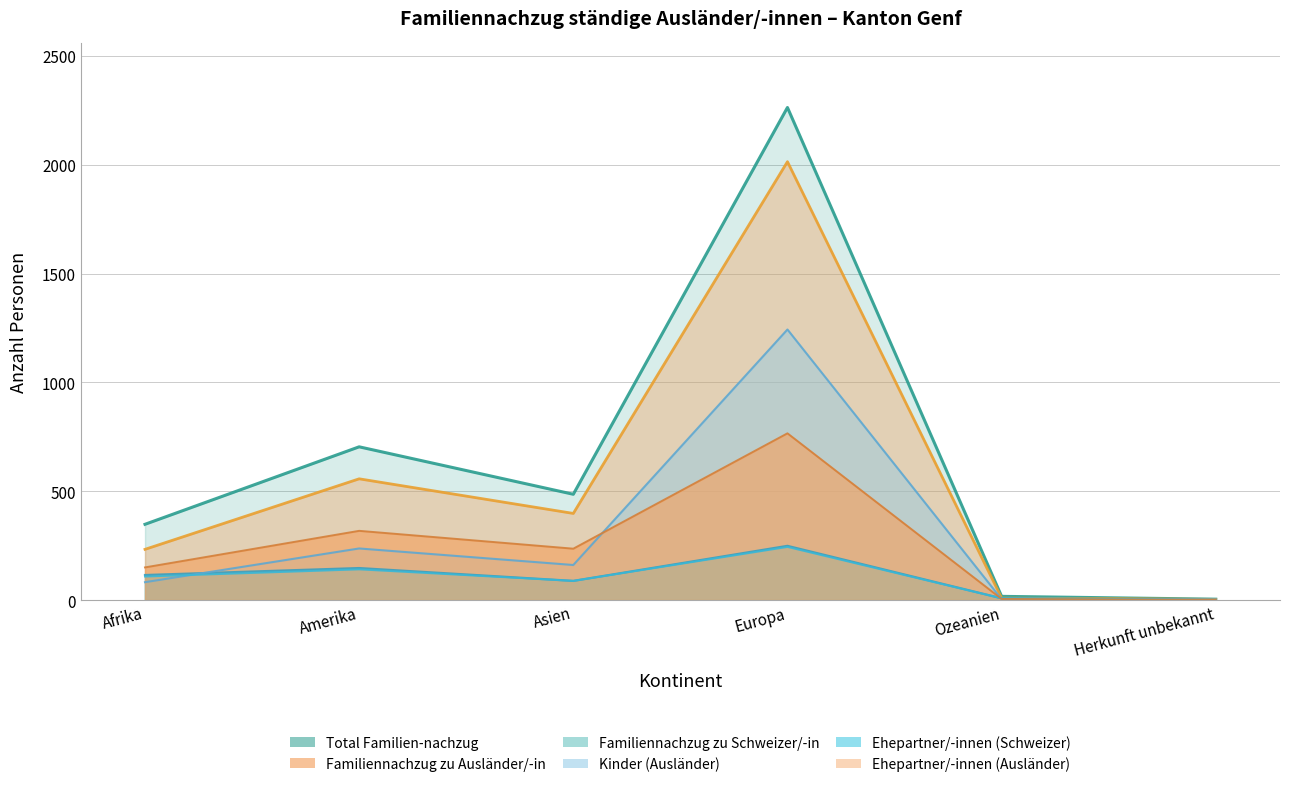

List the labels in order of Familiennachzug zu Schweizer/-in value, smallest first.

Herkunft unbekannt, Ozeanien, Asien, Afrika, Amerika, Europa